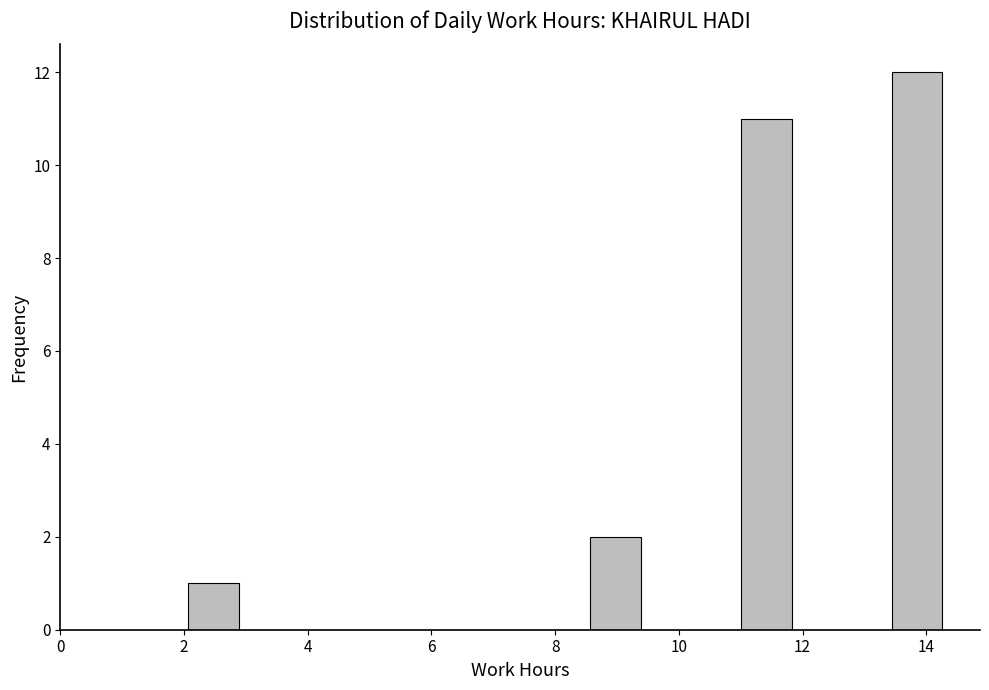

Reading left to right, list every bar in this chart as the range it spans on the x-axis followed by its height. Neither the bar edges nor the heights are printed on the chart, so give them approximately, as read against the axes.

2.0 to 2.8: 1
2.8 to 3.6: 0
3.6 to 4.6: 0
4.6 to 5.4: 0
5.4 to 6.2: 0
6.2 to 7.0: 0
7.0 to 7.8: 0
7.8 to 8.6: 0
8.6 to 9.4: 2
9.4 to 10.2: 0
10.2 to 11.0: 0
11.0 to 11.8: 11
11.8 to 12.6: 0
12.6 to 13.4: 0
13.4 to 14.2: 12